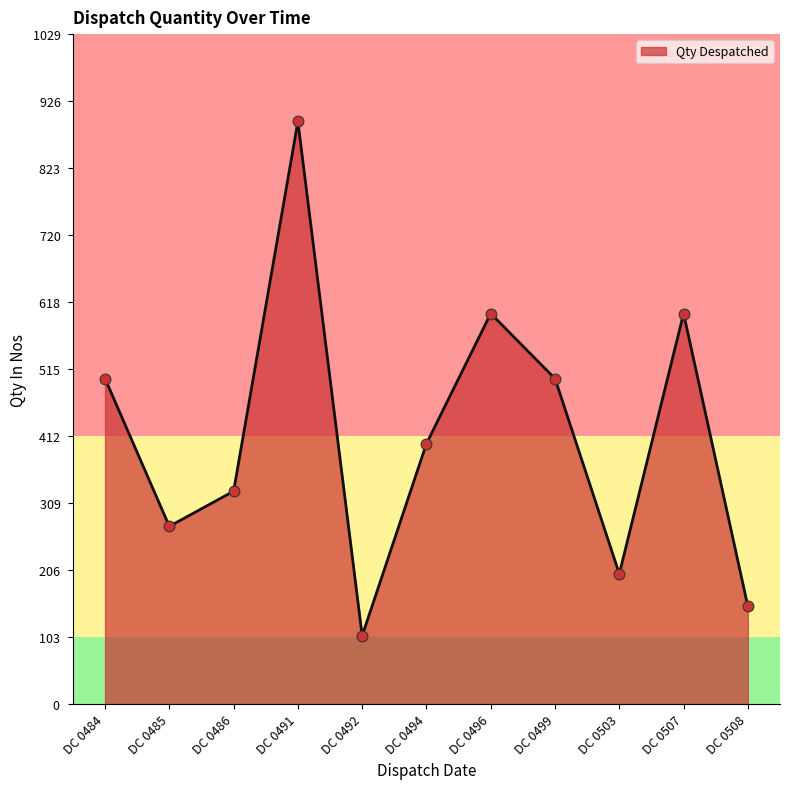

Between DC 0484 and DC 0494, which is larger?

DC 0484